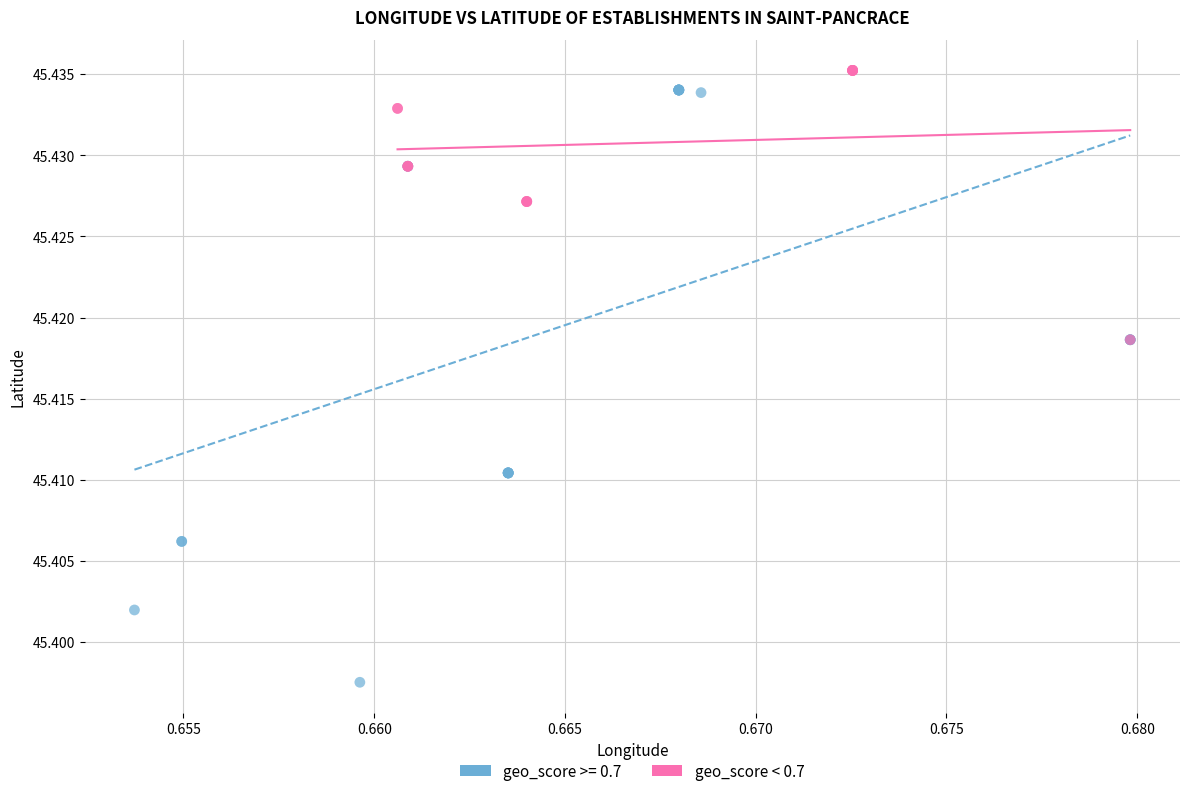

Which series has the largest Y range (max minus min)?

geo_score >= 0.7